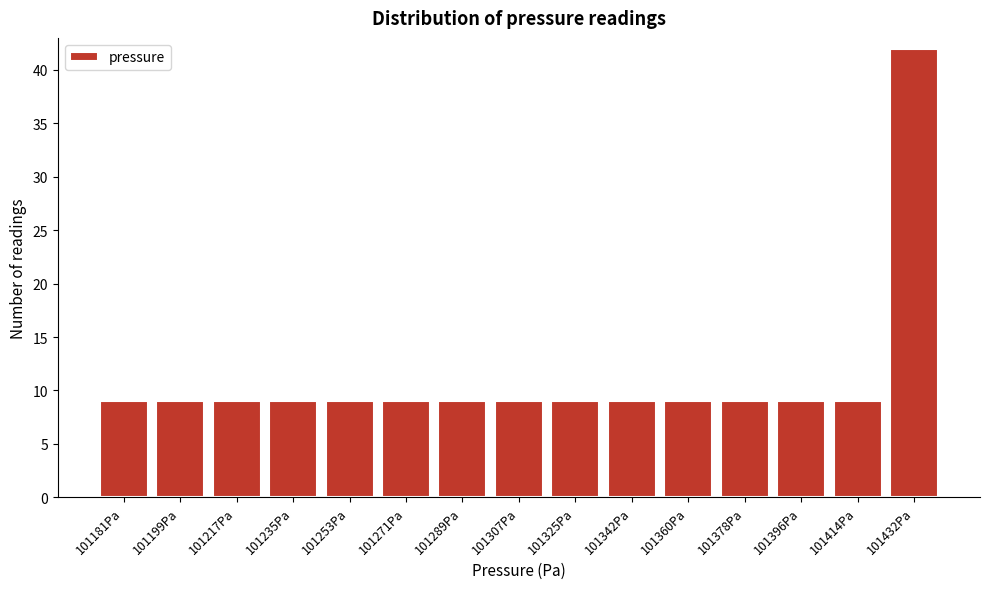

Reading left to right, what are all the values shown in this chart?

9	9	9	9	9	9	9	9	9	9	9	9	9	9	42